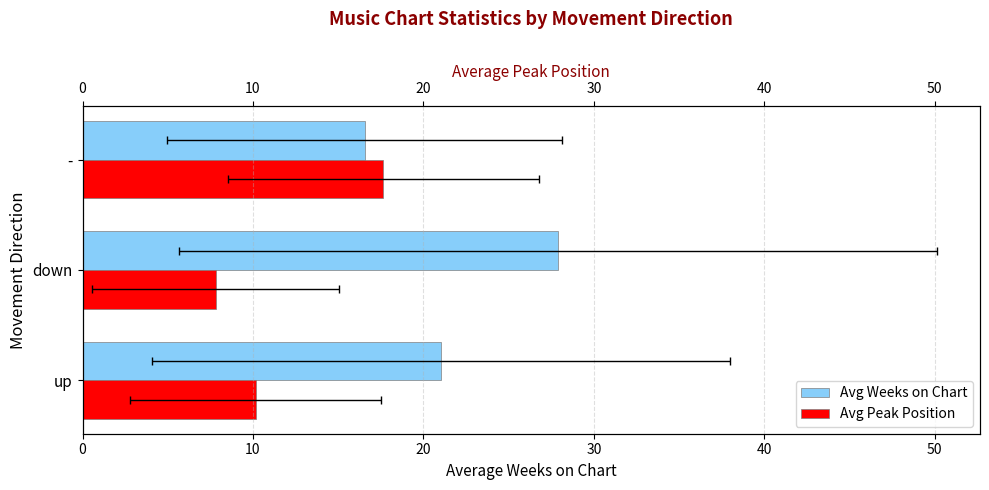

How many categories are shown in the chart?

3